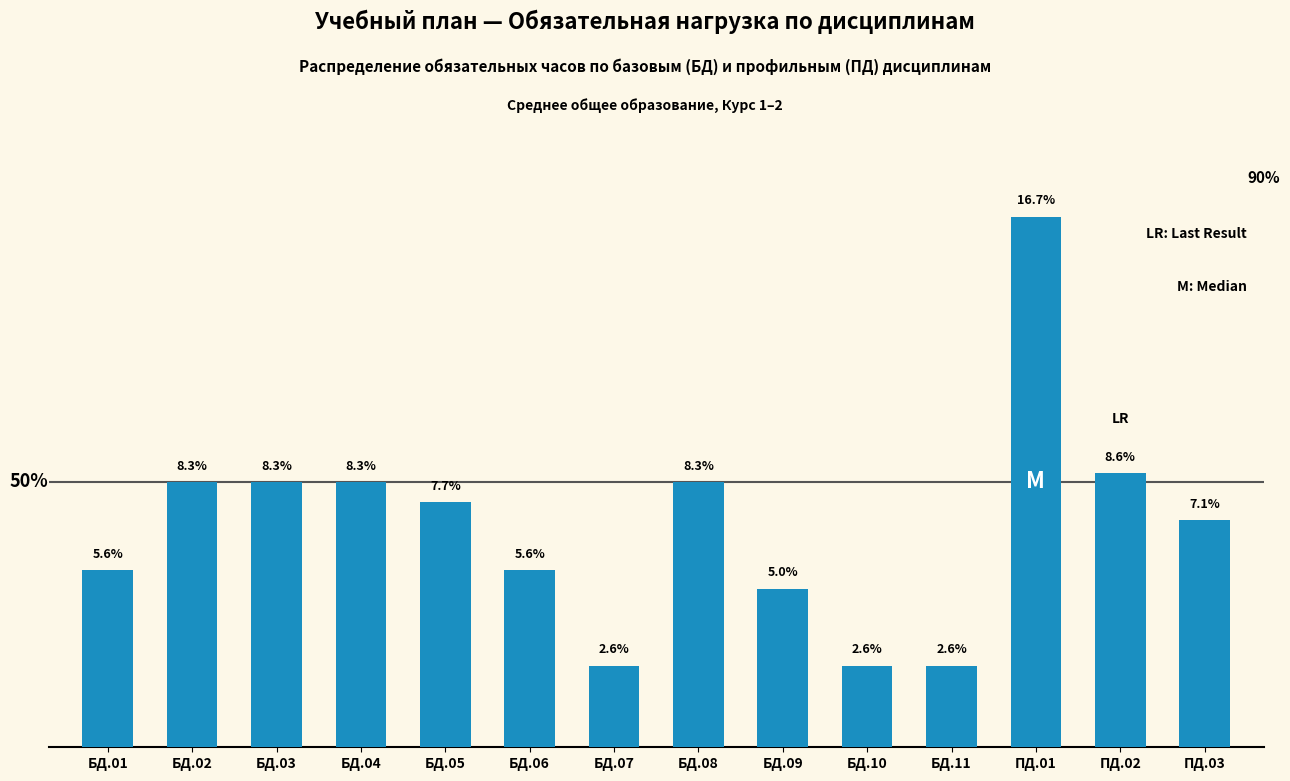

Does the chart contain any negative values?

No